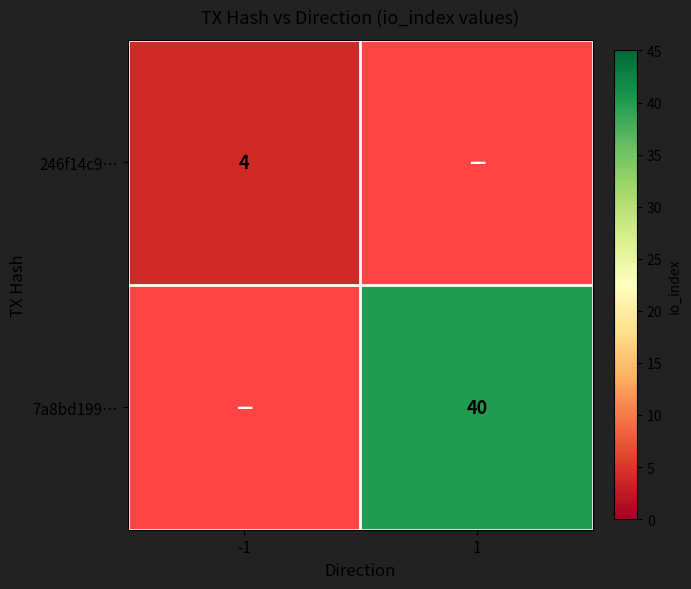

Is it true that 7a8bd199… equals 40 at 1?

True